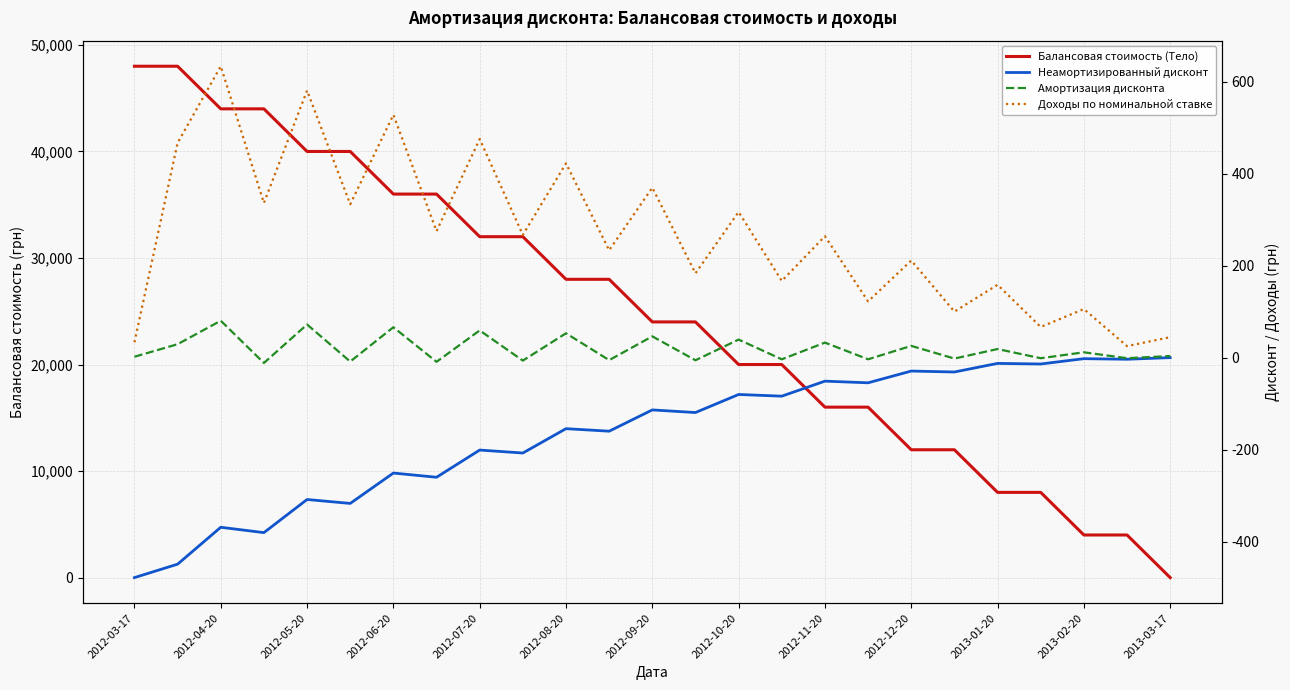

Is it true that Балансовая стоимость (Тело) equals 11979.9 at 2012-08-20?

False